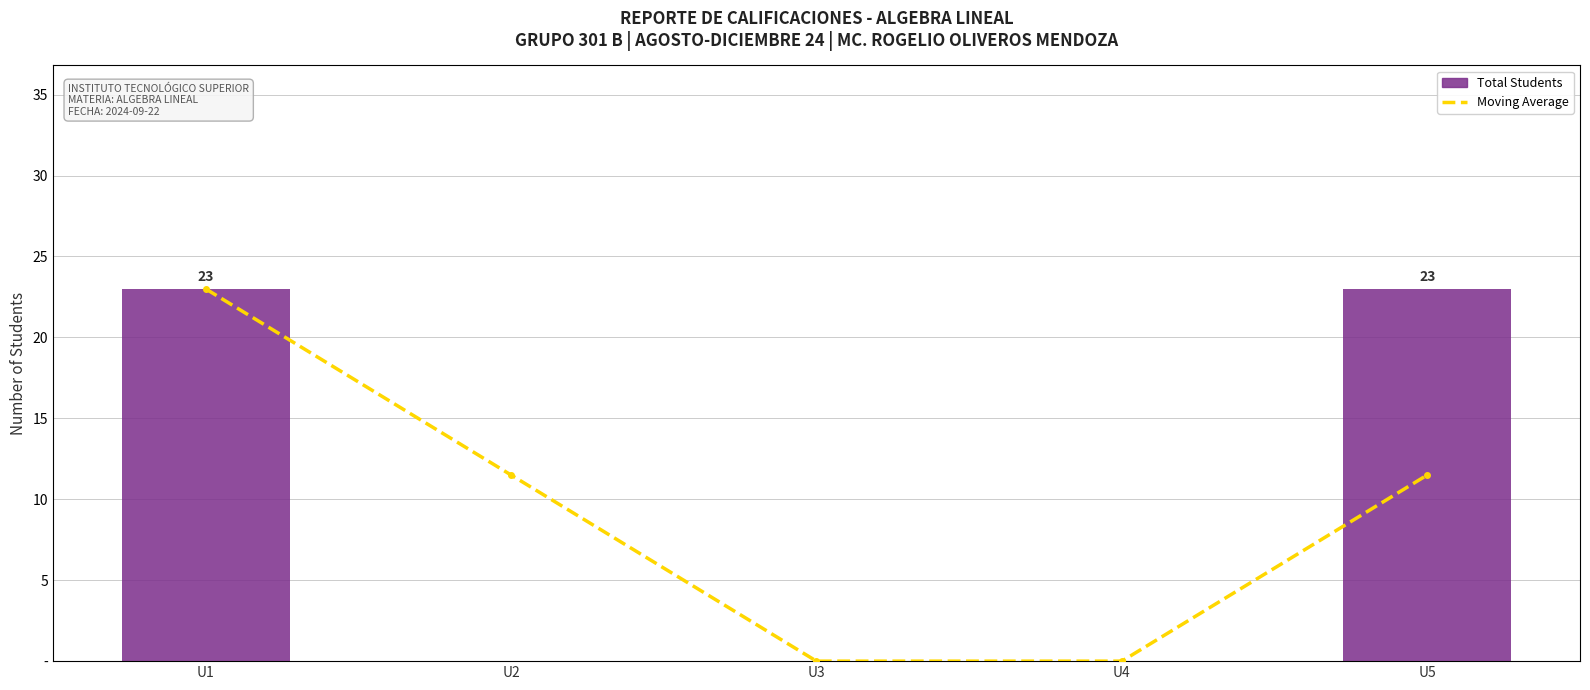

What is the value of the Moving Average bar at the 5th from the left?

11.5